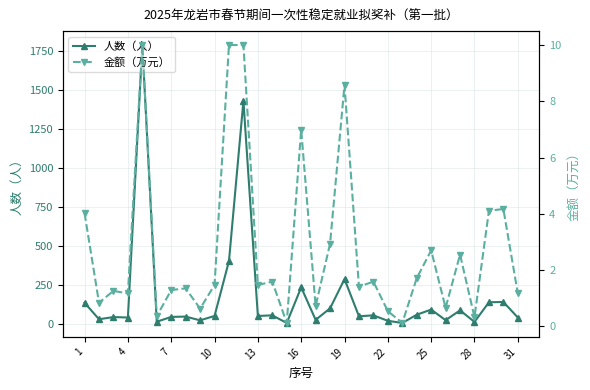

True or false: 人数（人） has more than 0 interior local peaks.

True